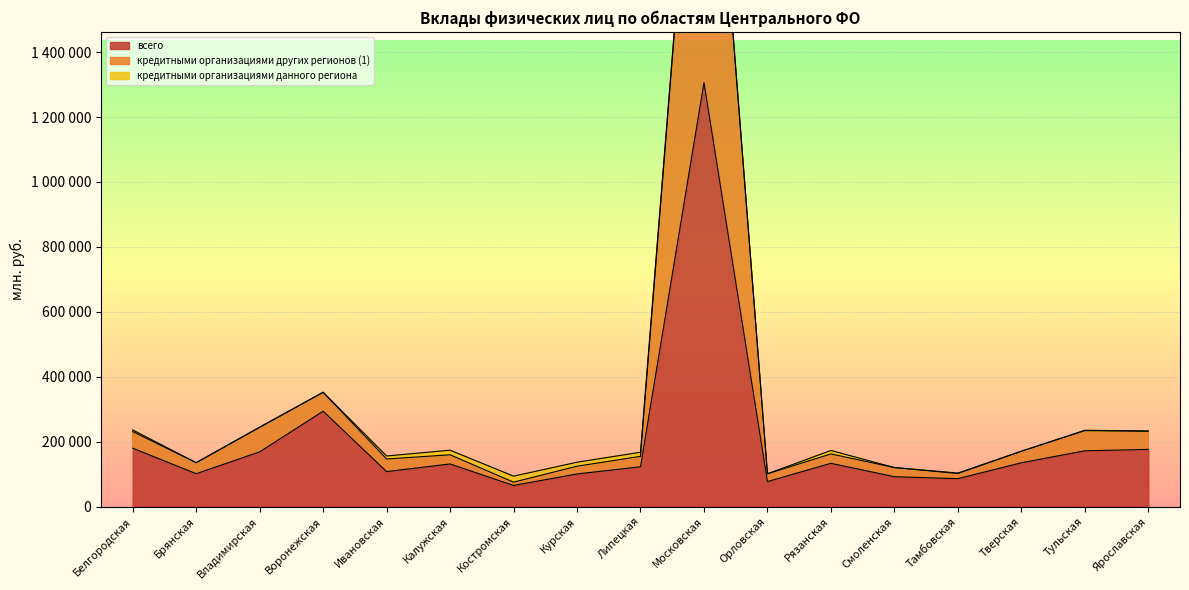

Between Владимирская and Липецкая, which series saw the biggest shift?

кредитными организациями других регионов (1)